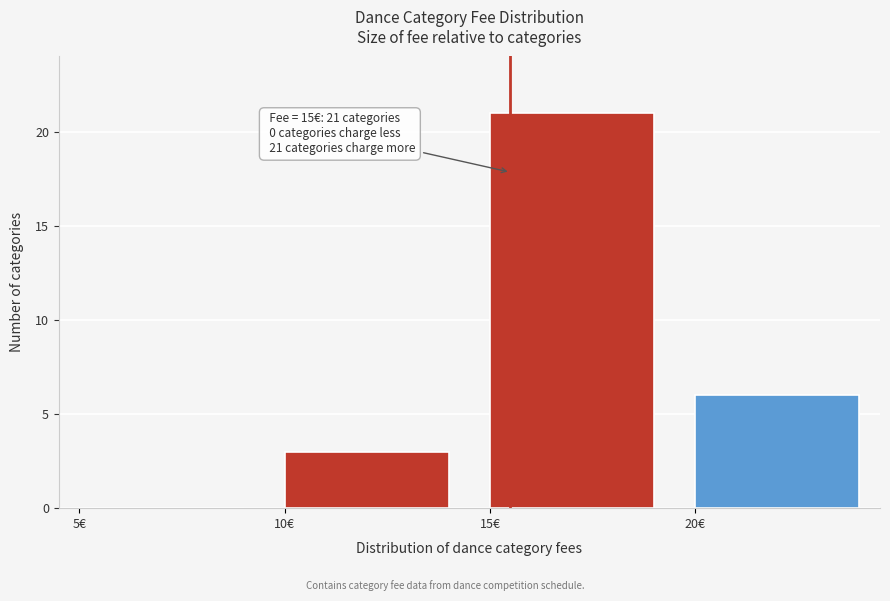

Reading left to right, list all the values displayed in this chart.

5€=0	10€=3	15€=21	20€=6